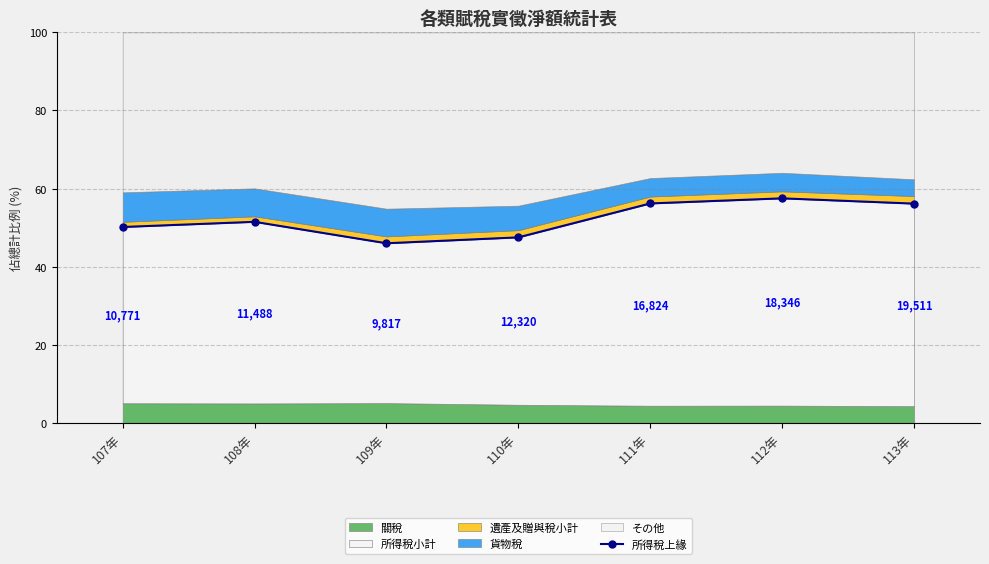

The chart shows a value of 15.1 at 108年. True or false?

False